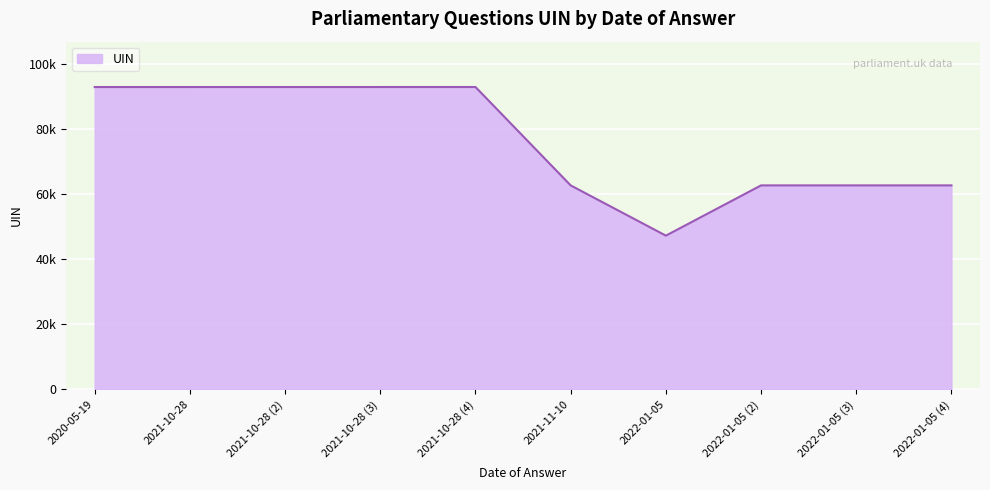

Is it true that the value at 2021-10-28 is 92821?

True